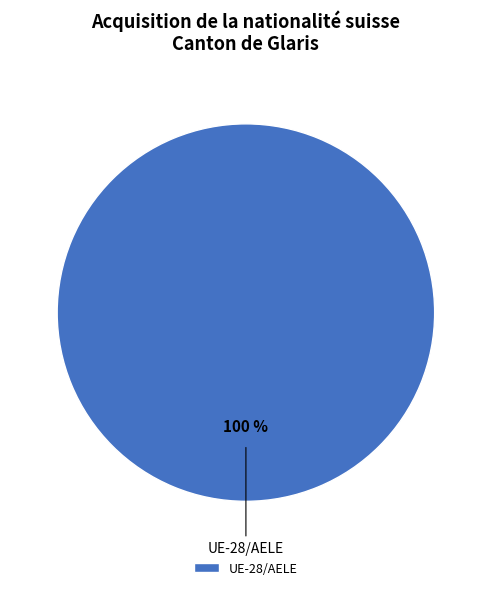

To the nearest percent, what percentage of the pie is UE-28/AELE?

100%